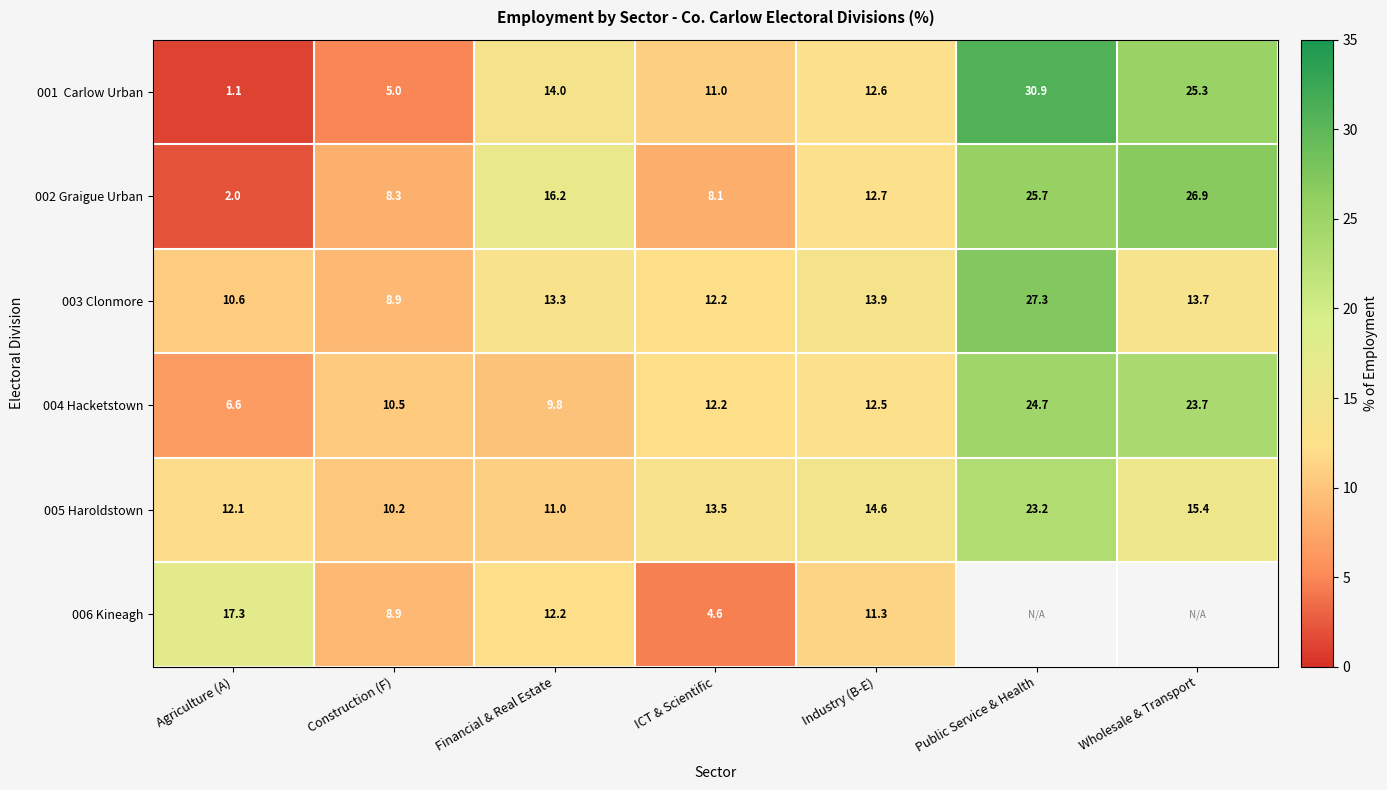

Where does the 005 Haroldstown series first go above 13?

ICT & Scientific